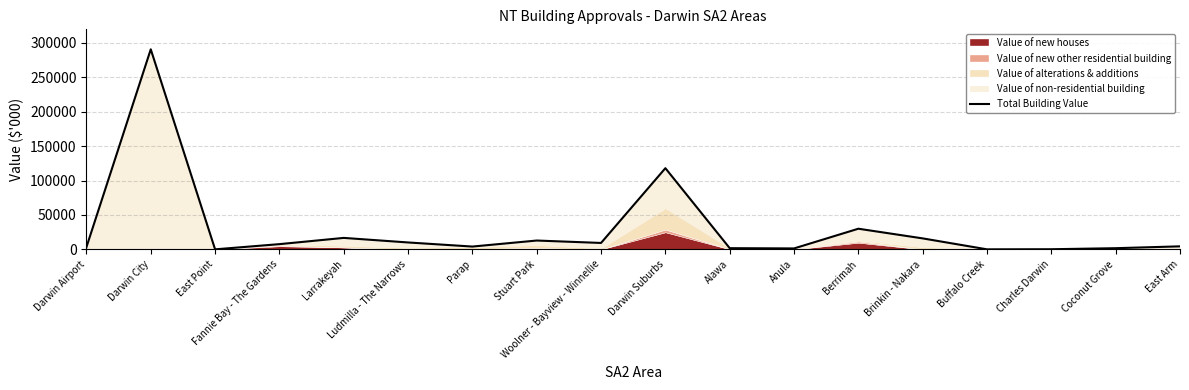

What position from the left is Ludmilla - The Narrows?

6